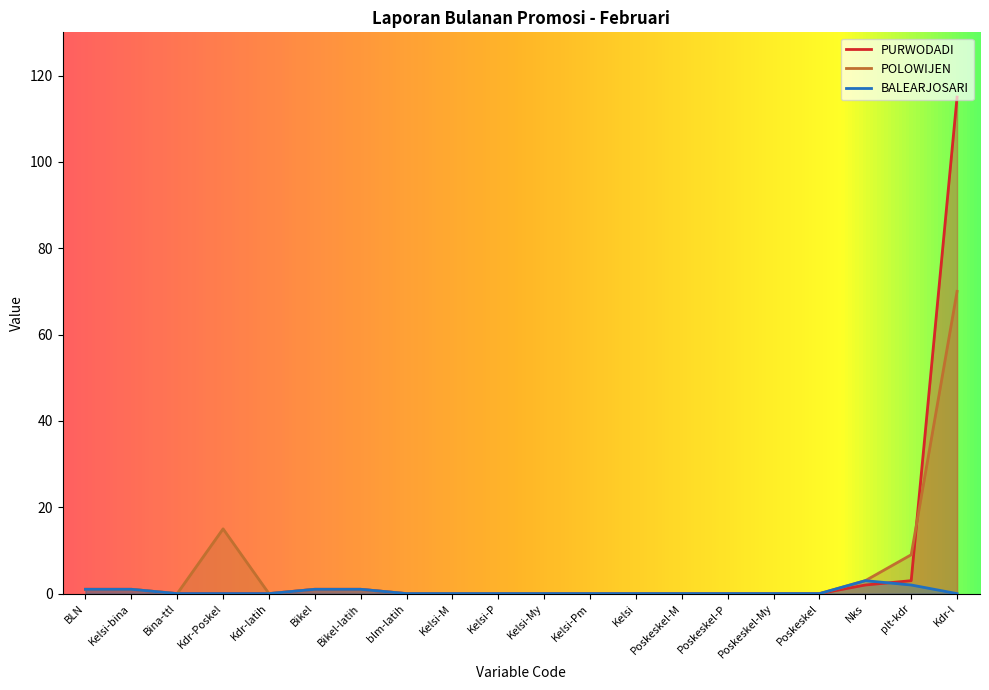

What position from the right is plt-kdr?

2